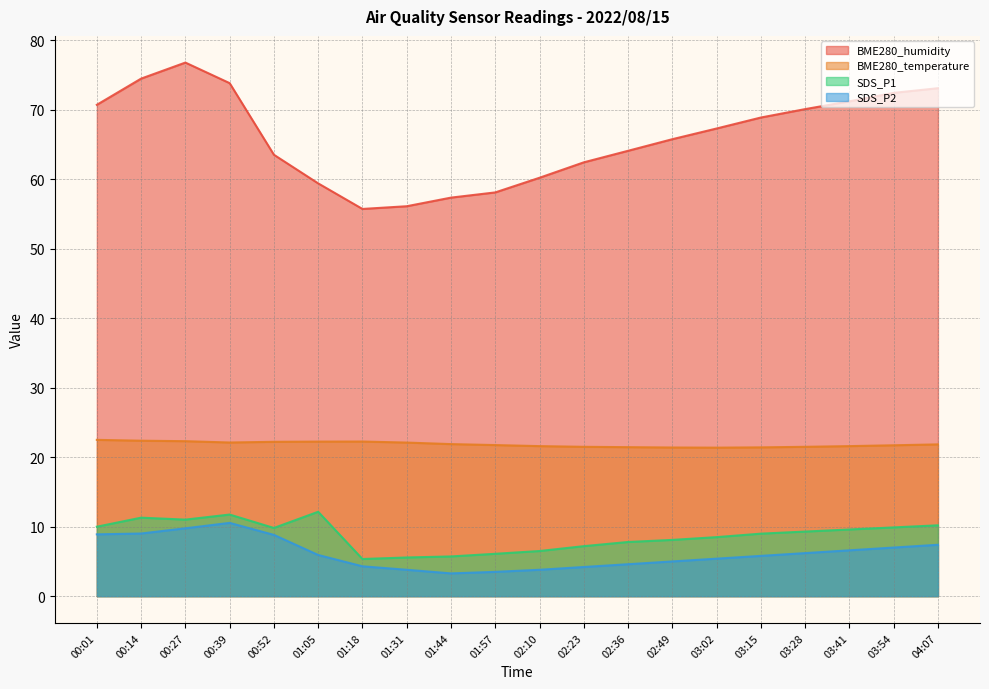

How many series are shown in this chart?

4